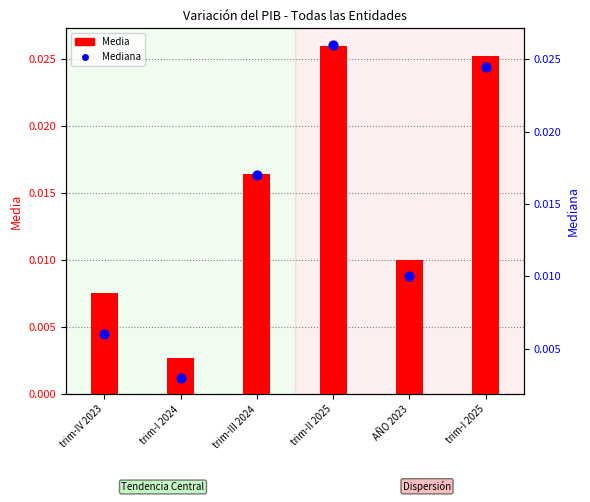

What are all the series names shown in the legend?

Media, Mediana